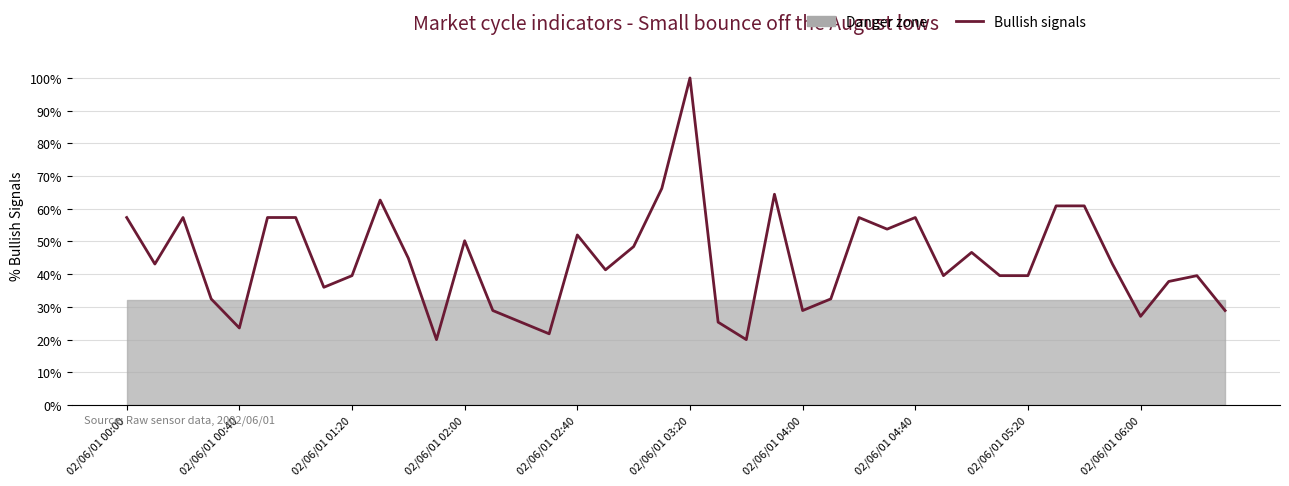

What is the greatest value displayed?

100.0